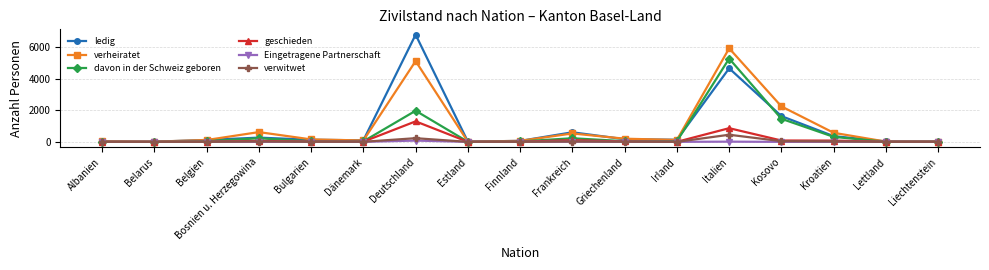

What position from the left is Dänemark?

6